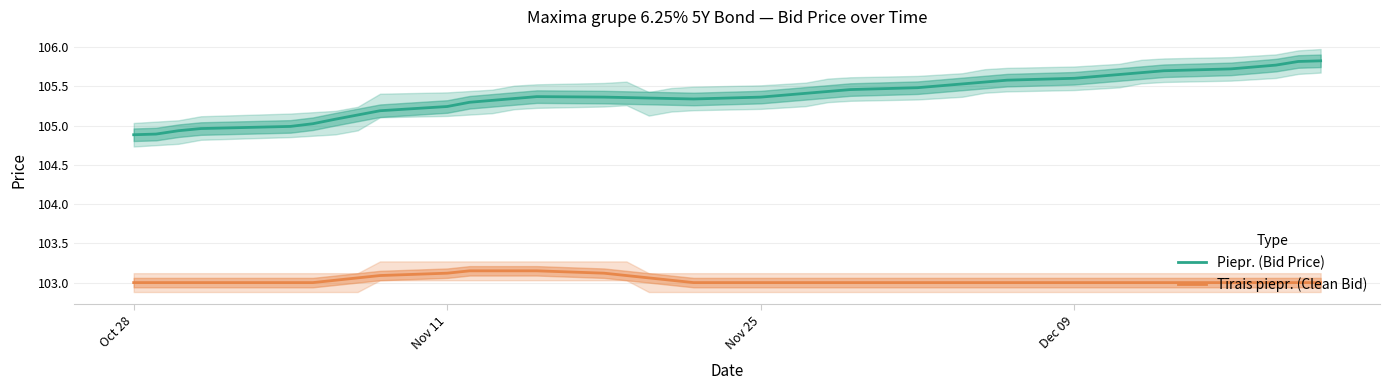

What is the maximum value for Tīrais piepr. (Clean Bid)?

103.2